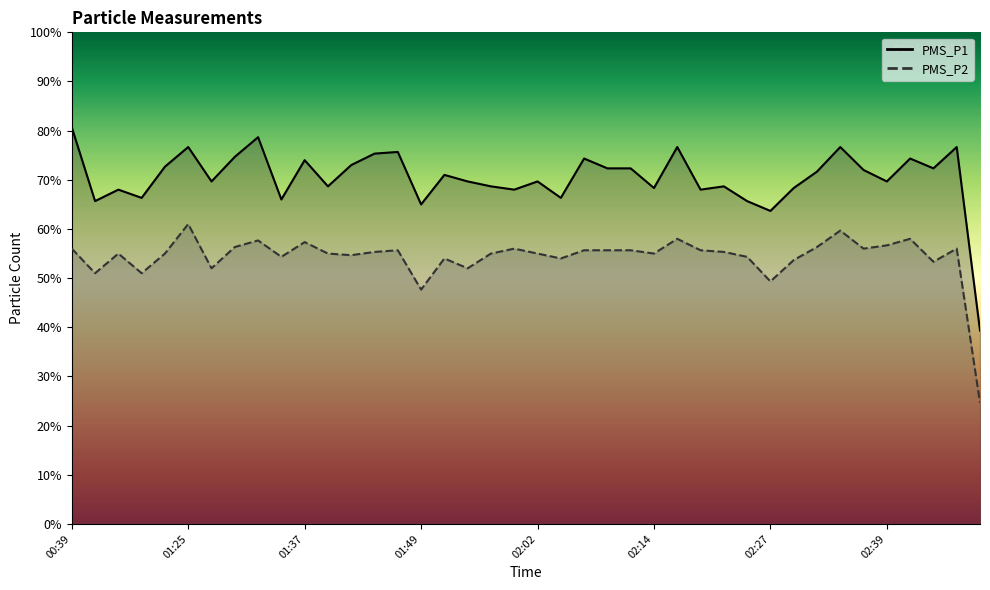

How many data points in PMS_P1 are above 71?

19